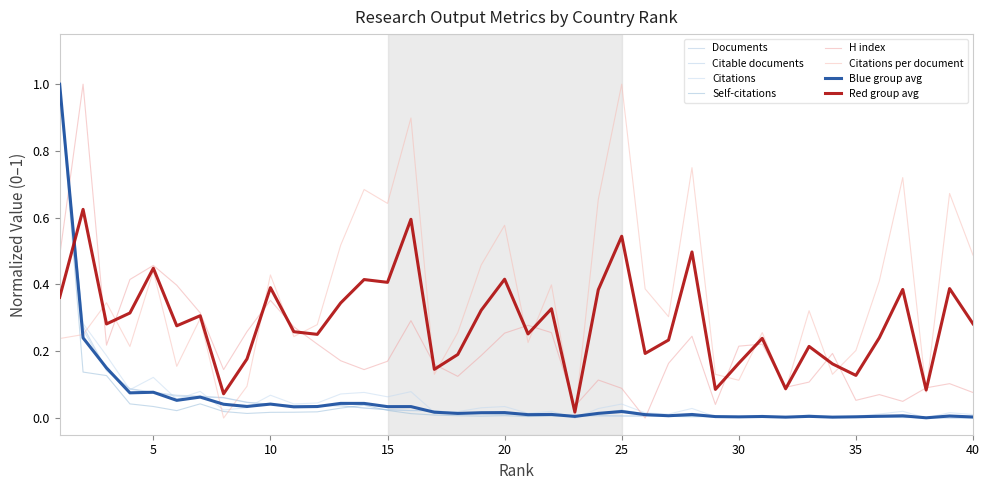

After their last crossing, which series has the higher values: Documents or Citations?

Citations